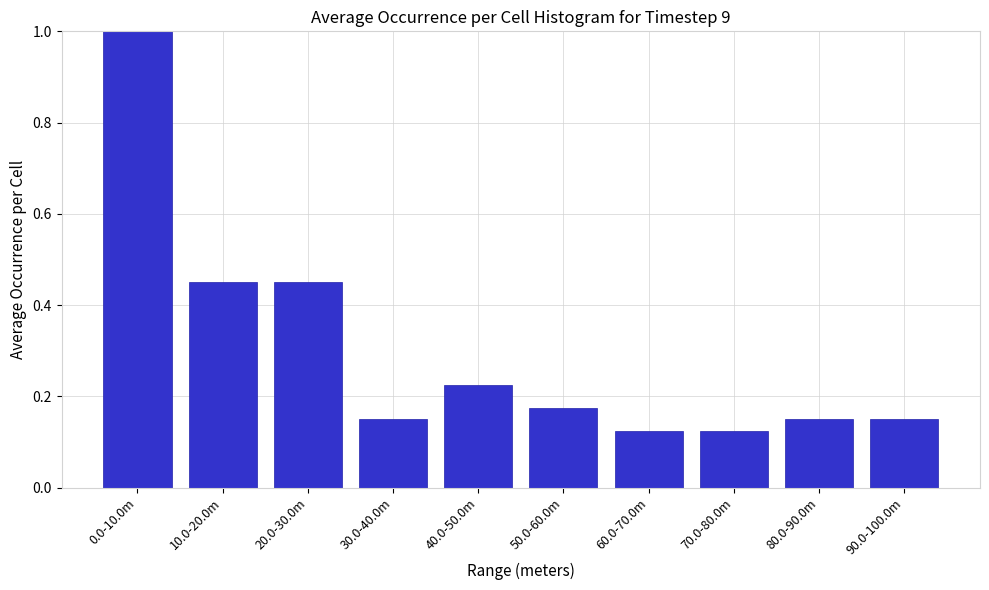

What is the greatest value displayed?

1.0